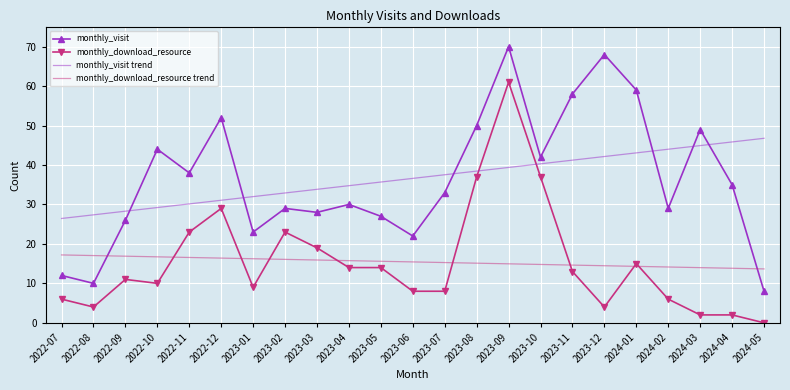

Is the value of monthly_download_resource at 2023-08 greater than the value of monthly_visit at 2023-09?

No